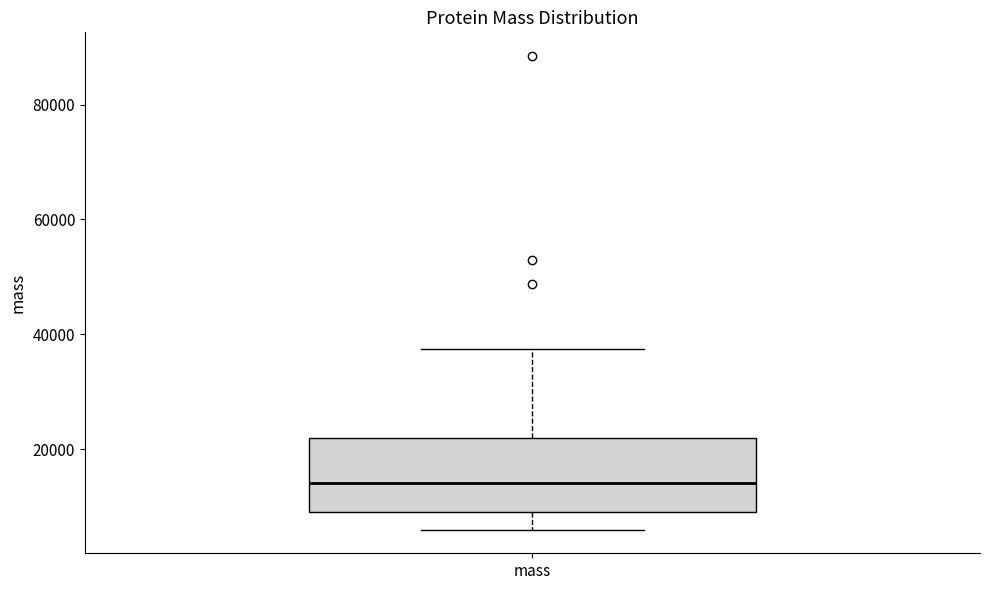

Read this box plot against the y-axis: the position of the median line, the range covered by the box, and the ends of both whiskers. The values are not printed on the chart, so give them approximately, as read against the axis.

median 14000, box 10000 to 22000, whiskers 6000 to 38000